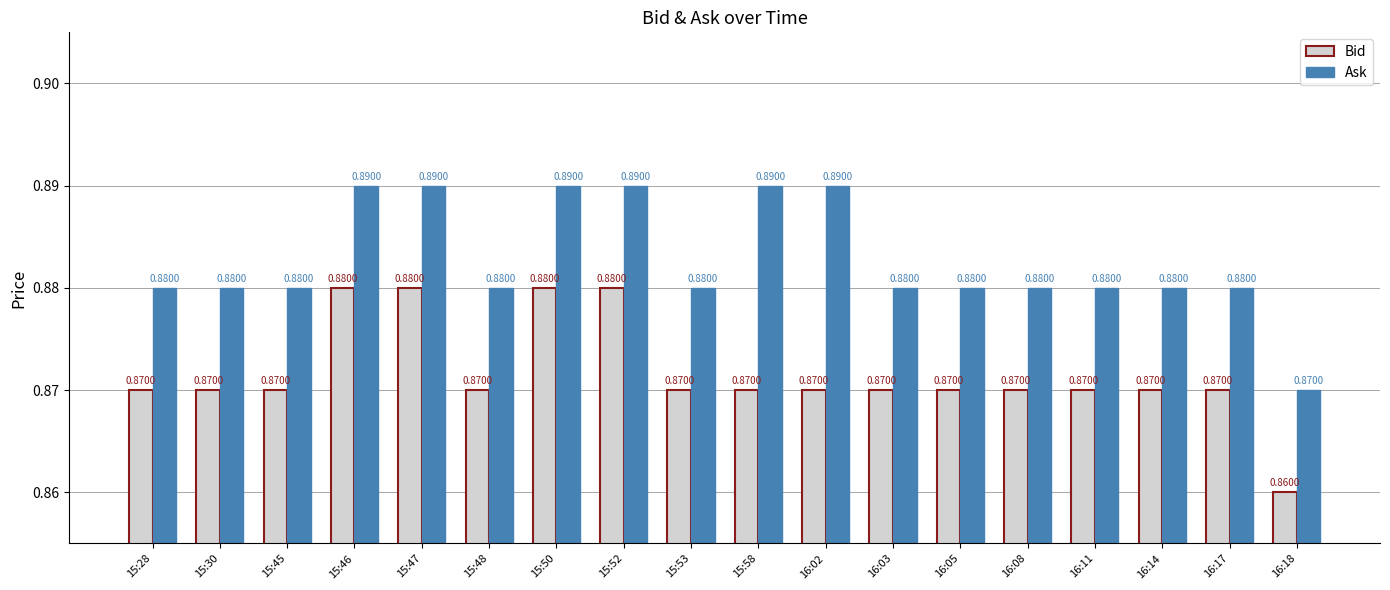

Rank the series by their average value, from lowest to highest.

Bid, Ask